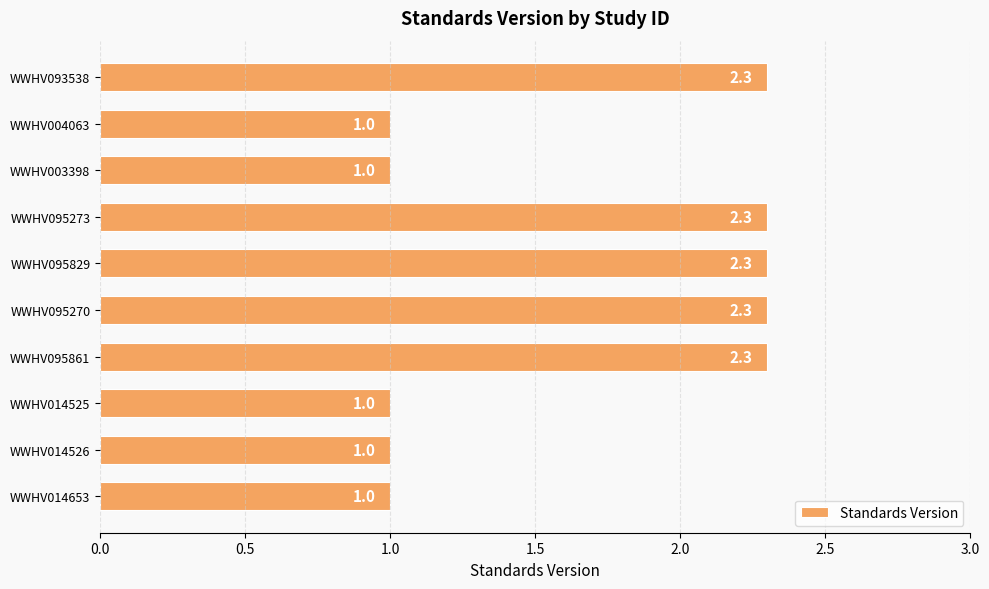

What position from the top is WWHV014526?

9